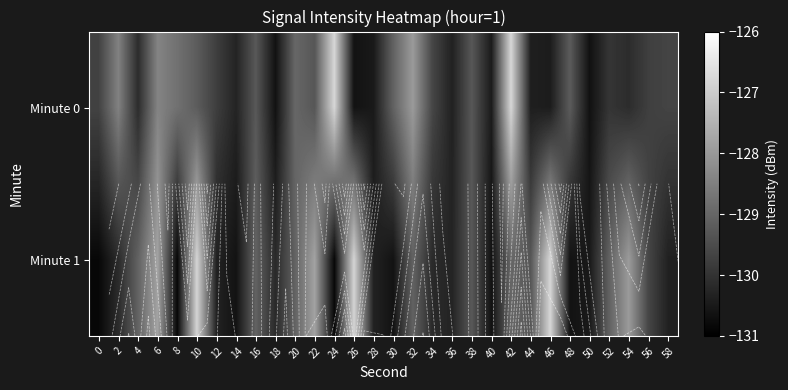

Which has a higher value, 56 or 10?

10